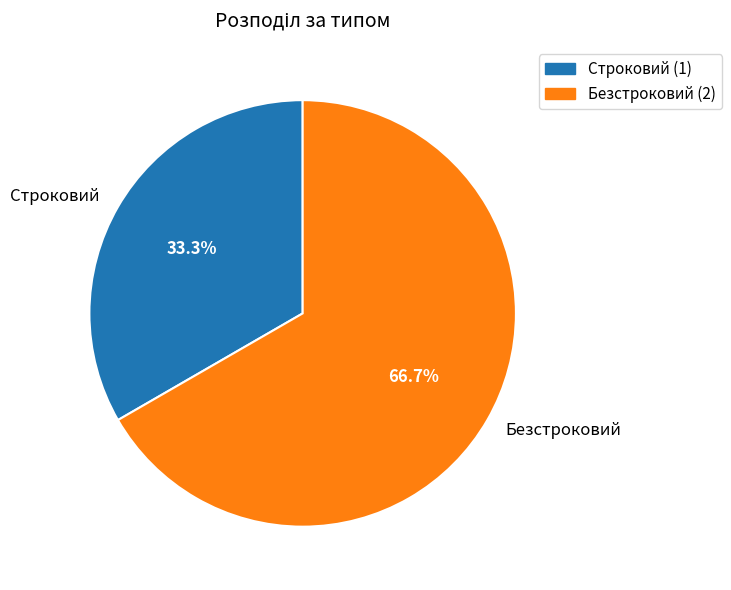

Do Строковий and Безстроковий together represent more than half of the pie?

Yes